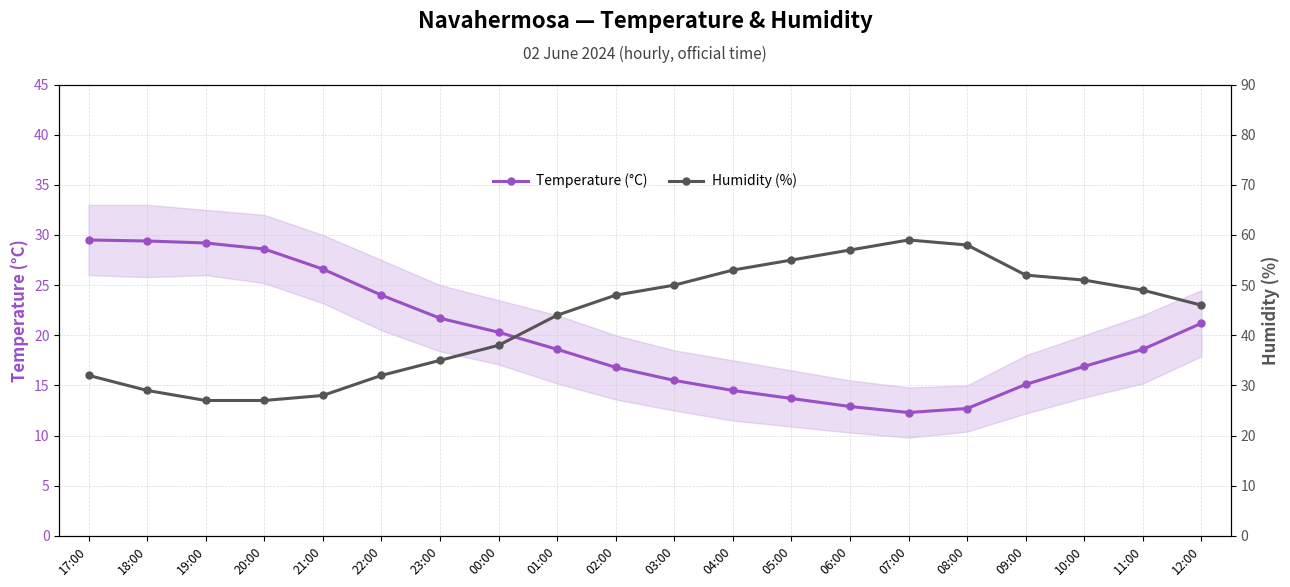

What is the difference between the Humidity (%) values at 07:00 and 22:00?

27.0